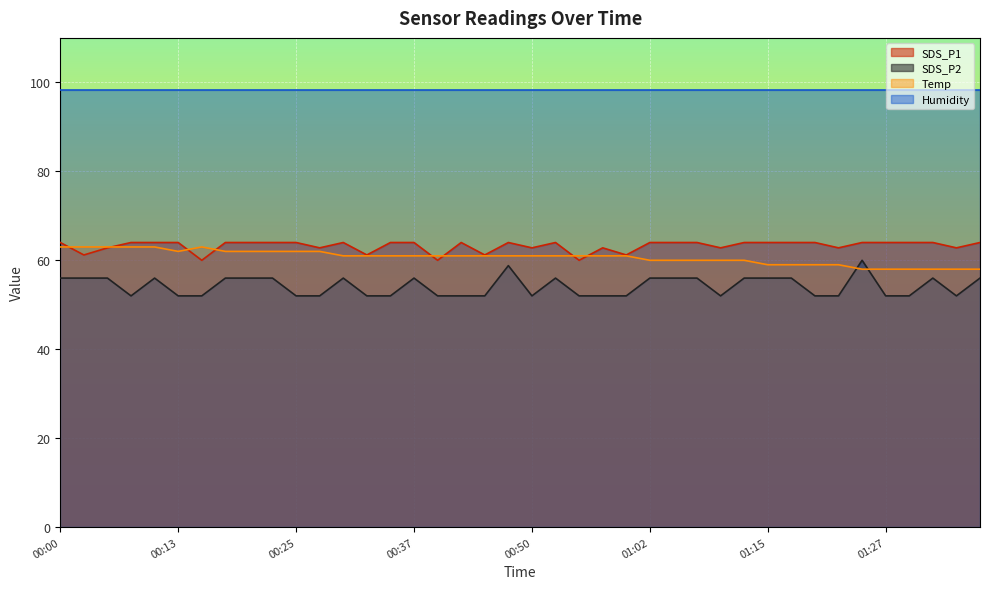

At which category is the sum across all series the highest?

00:48